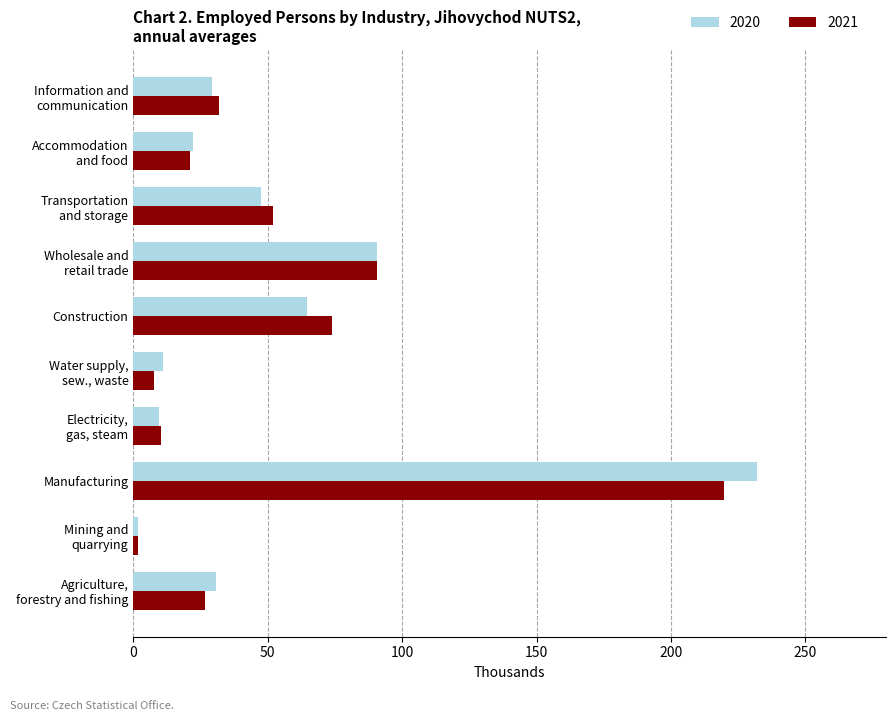

What is the smallest value displayed?

1.7